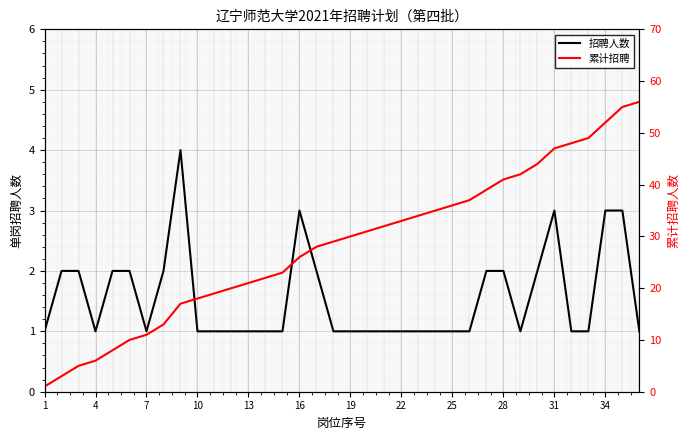

What is the maximum value shown in the chart?

56